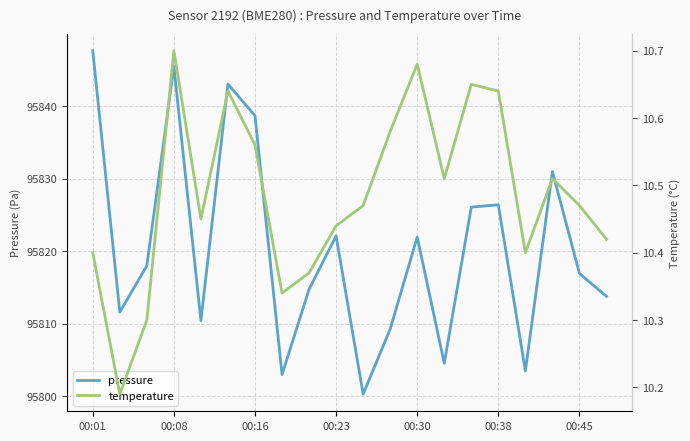

The value of pressure at 00:45 is 95816.9. True or false?

True